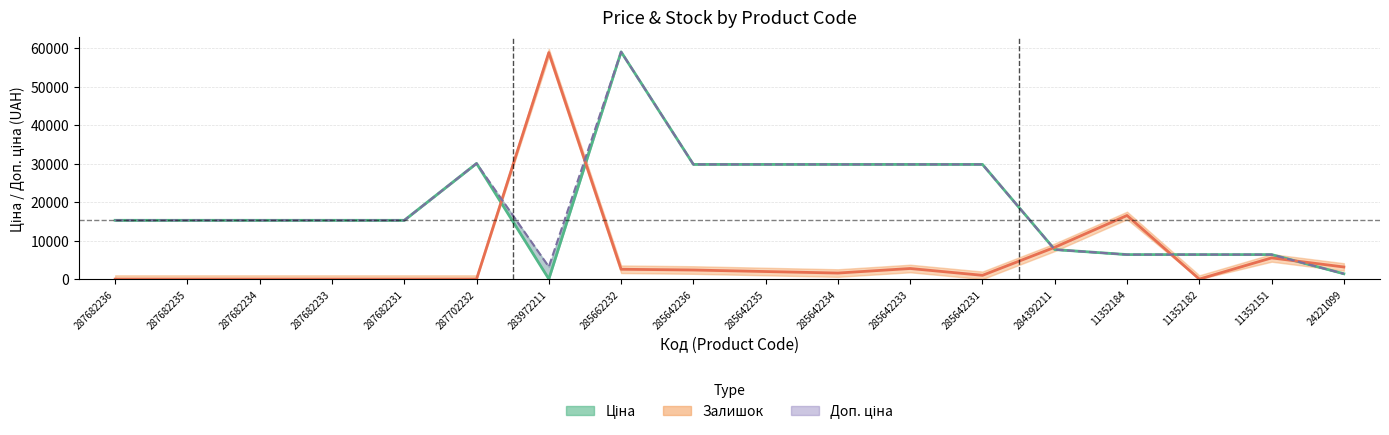

The Ціна (mid) series shows 29819.2 at 285642233. True or false?

True